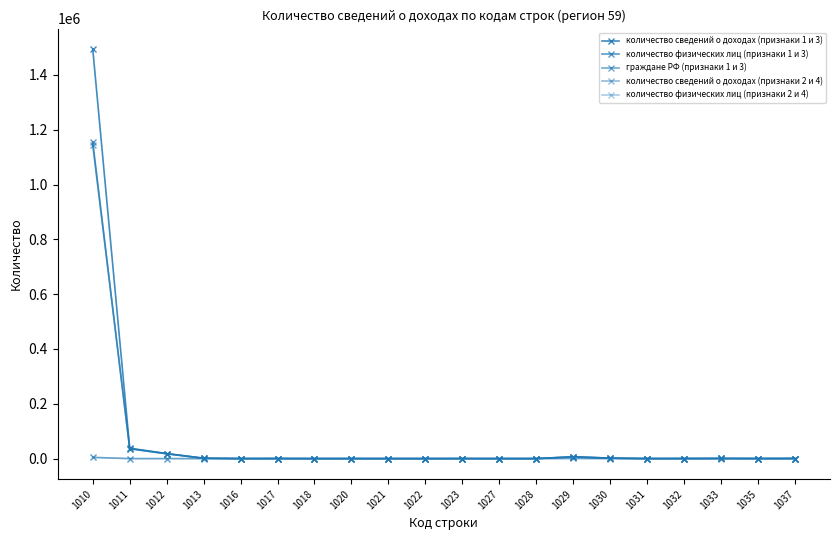

Count the number of categories in the chart.

20